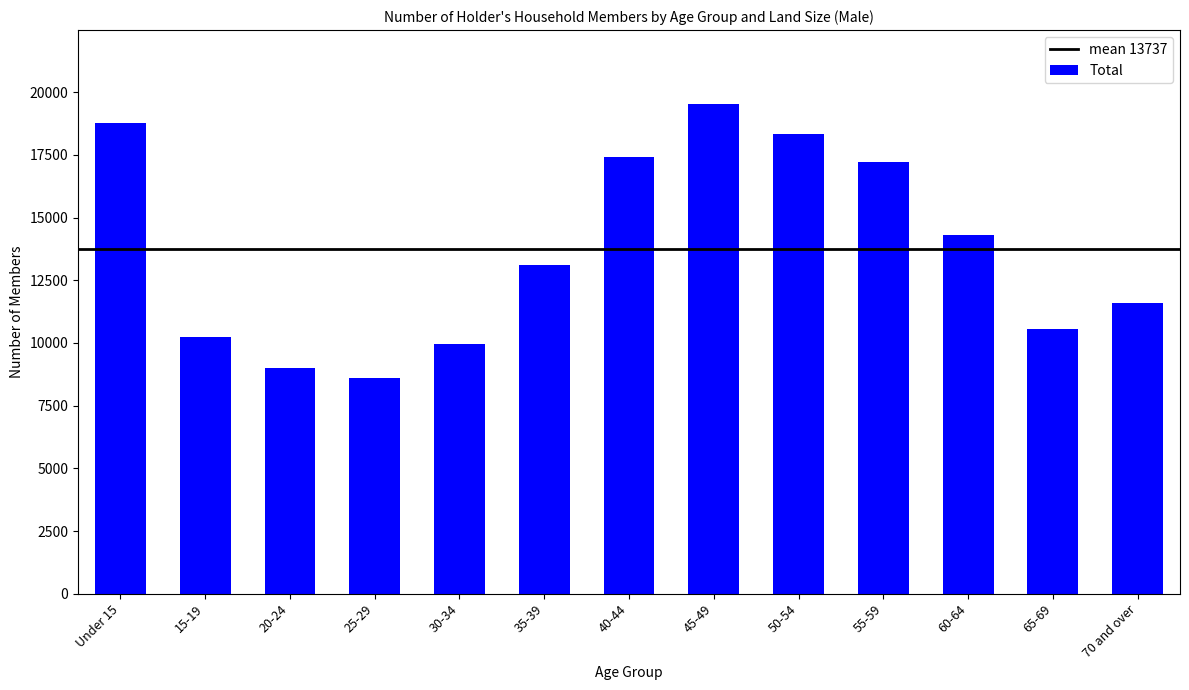

Is it true that the value at 15-19 is 10219.9?

True